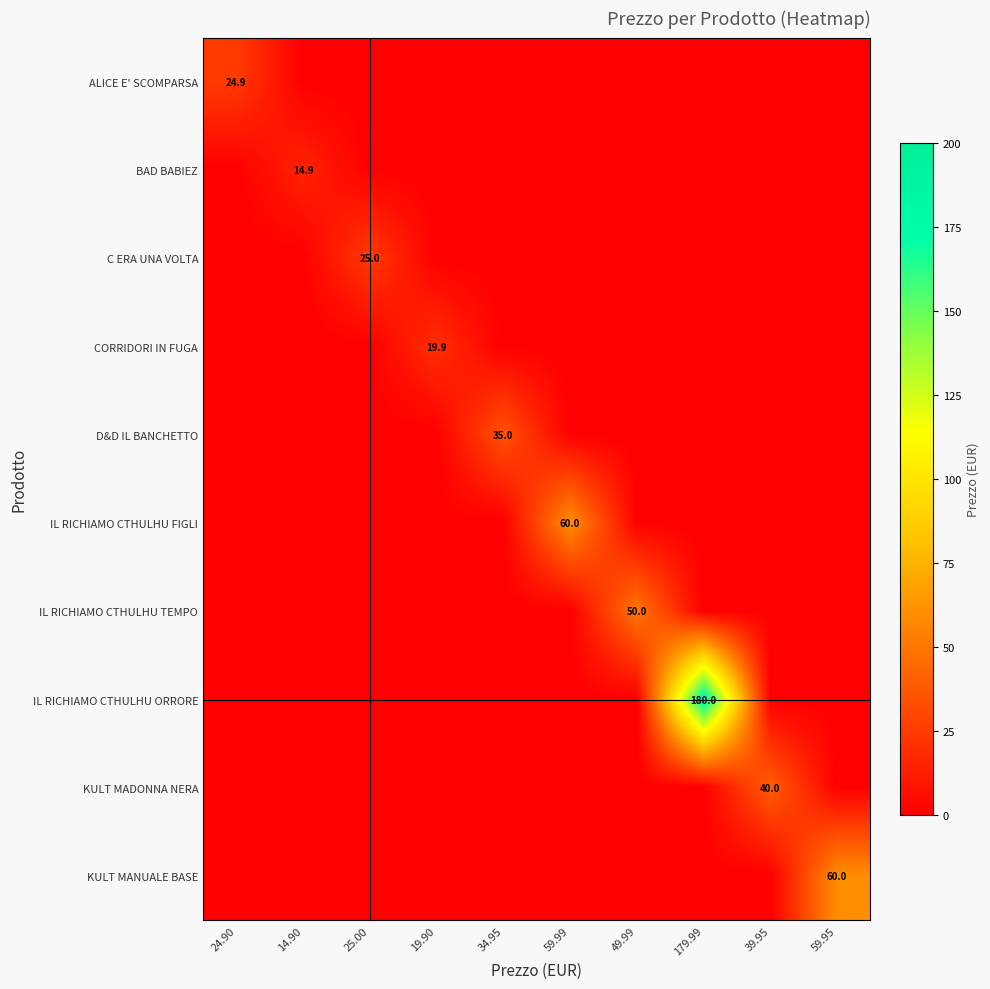

The value of ALICE E' SCOMPARSA at 24.90 is 24.9. True or false?

True